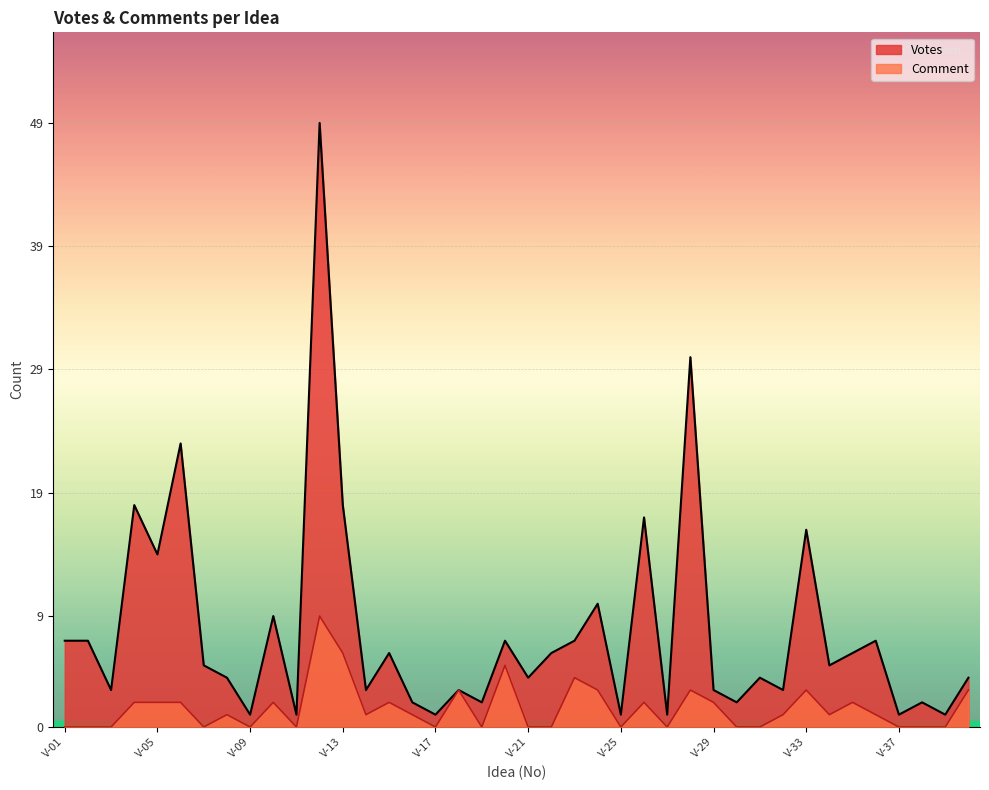

Reading left to right, list all the values displayed in this chart.

Votes: 7	7	3	18	14	23	5	4	1	9	1	49	18	3	6	2	1	3	2	7	4	6	7	10	1	17	1	30	3	2	4	3	16	5	6	7	1	2	1	4
Comment: 0	0	0	2	2	2	0	1	0	2	0	9	6	1	2	1	0	3	0	5	0	0	4	3	0	2	0	3	2	0	0	1	3	1	2	1	0	0	0	3